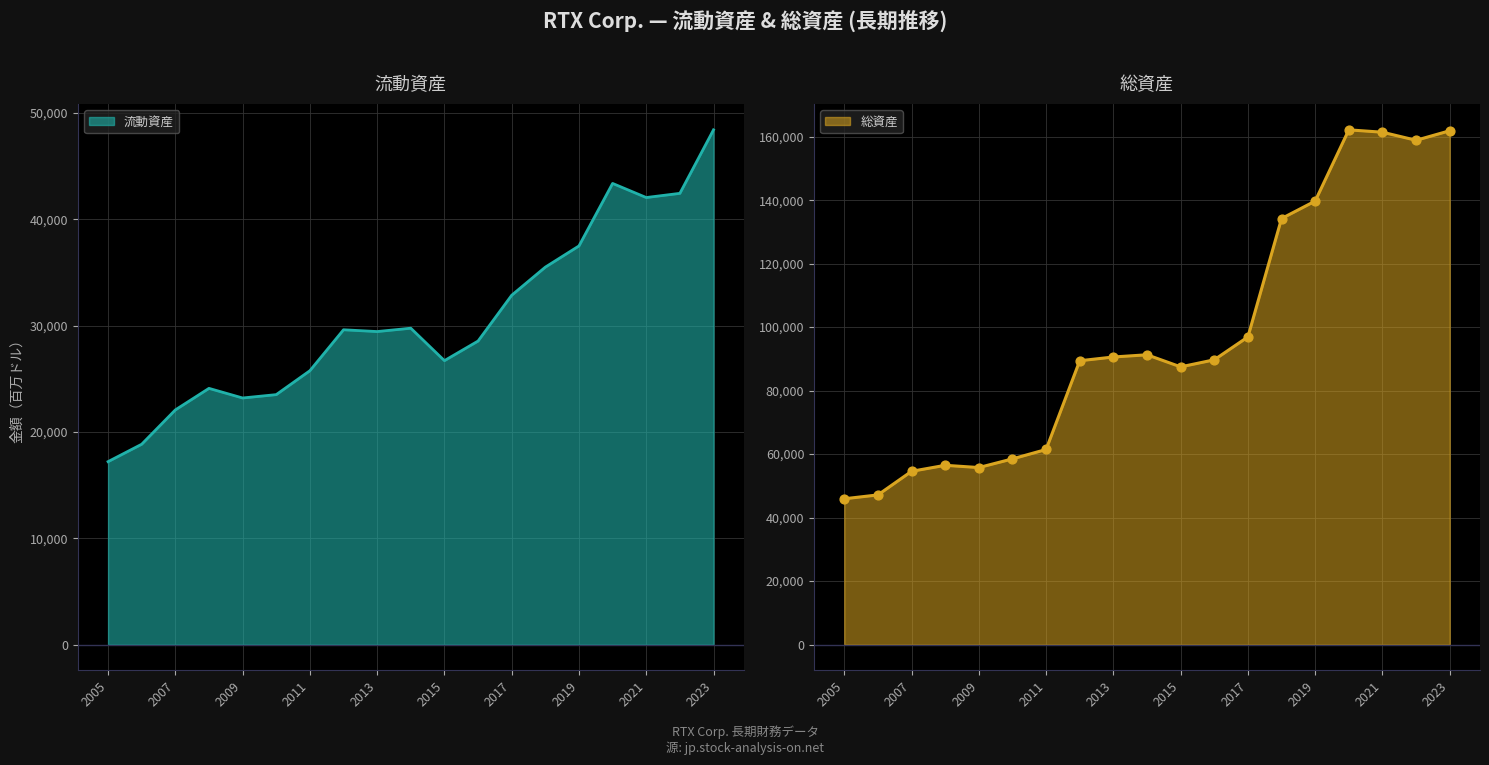

Which series contains the highest Y value?

総資産